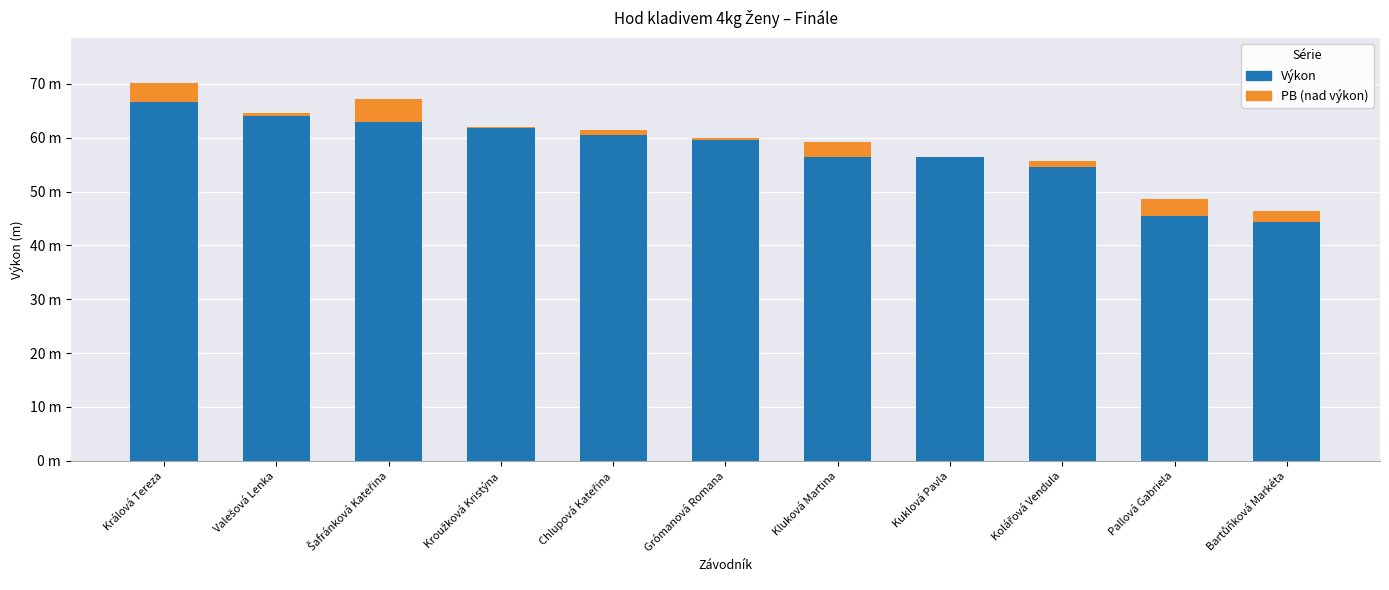

How many values in the Výkon series exceed 59?

6